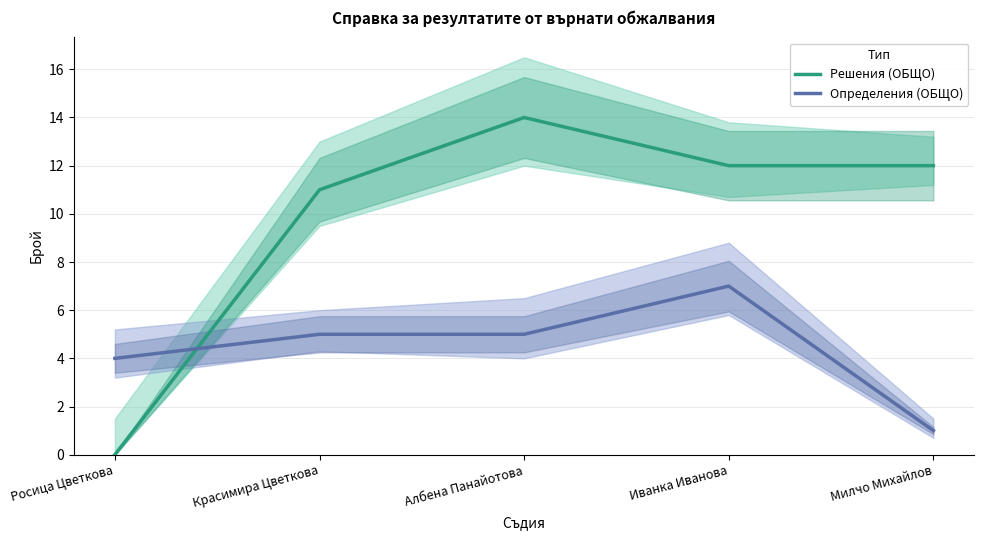

What position from the right is Албена Панайотова?

3